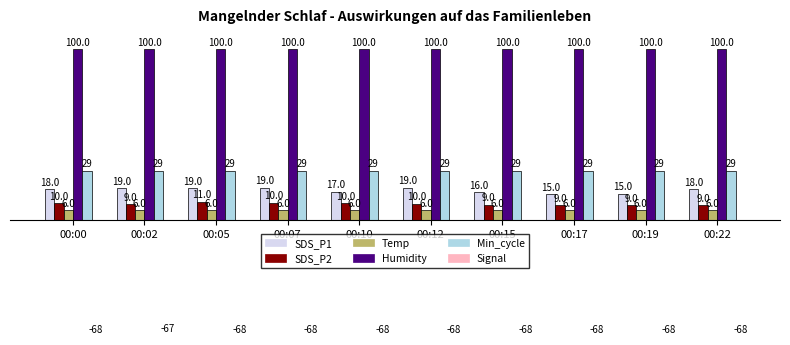

Reading left to right, transcribe all the data shown in this chart.

SDS_P1: 00:00=18.2	00:02=18.7	00:05=18.8	00:07=19.1	00:10=16.6	00:12=18.9	00:15=16.4	00:17=15.2	00:19=15.3	00:22=18.0
SDS_P2: 00:00=9.8	00:02=9.2	00:05=10.8	00:07=10.2	00:10=9.9	00:12=9.5	00:15=9.0	00:17=8.8	00:19=8.8	00:22=8.7
Temp: 00:00=5.8	00:02=5.8	00:05=5.8	00:07=5.8	00:10=5.8	00:12=5.8	00:15=5.8	00:17=5.8	00:19=5.8	00:22=5.8
Humidity: 00:00=99.9	00:02=99.9	00:05=99.9	00:07=99.9	00:10=99.9	00:12=99.9	00:15=99.9	00:17=99.9	00:19=99.9	00:22=99.9
Min_cycle: 00:00=29.0	00:02=29.0	00:05=29.0	00:07=29.0	00:10=29.0	00:12=29.0	00:15=29.0	00:17=29.0	00:19=29.0	00:22=29.0
Signal: 00:00=-68.0	00:02=-67.0	00:05=-68.0	00:07=-68.0	00:10=-68.0	00:12=-68.0	00:15=-68.0	00:17=-68.0	00:19=-68.0	00:22=-68.0